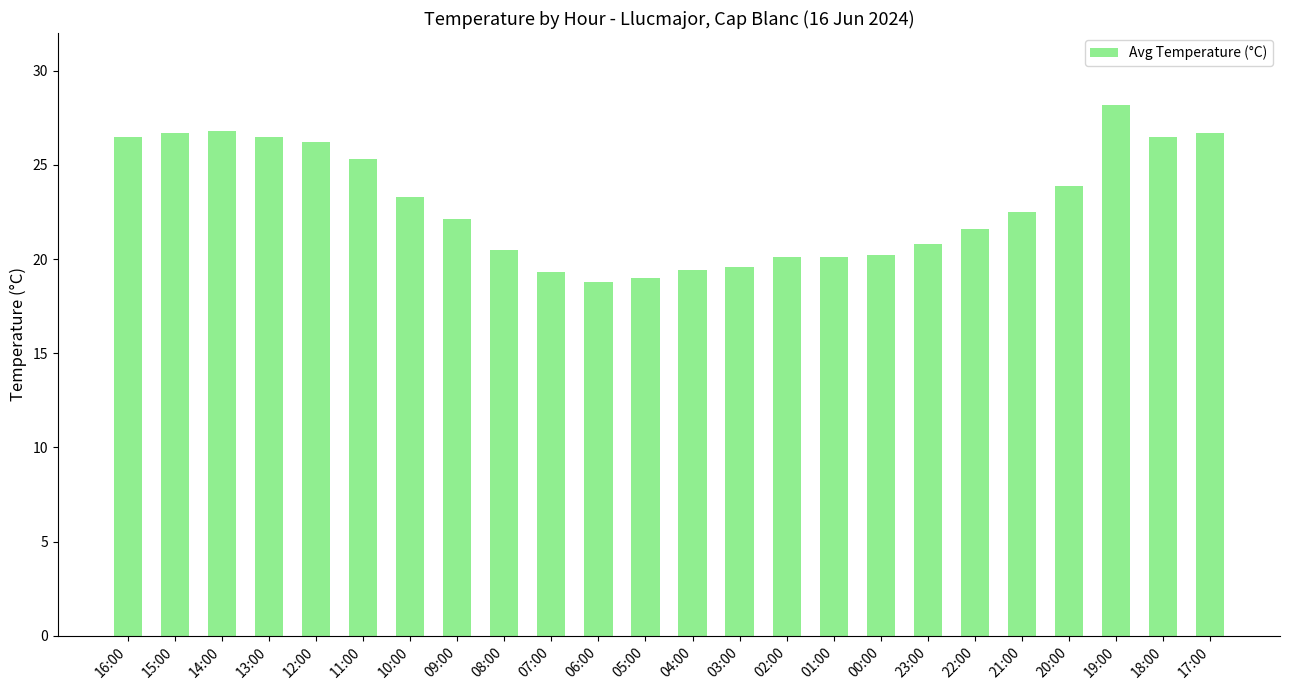

What is the label of the 22nd bar from the right?

14:00